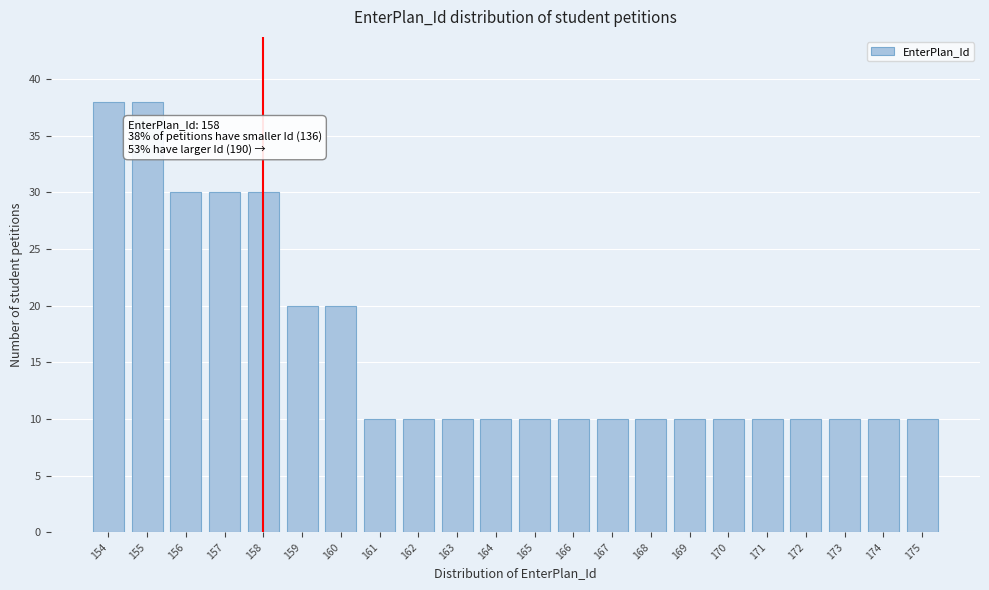

Reading left to right, extract all data points from this chart.

38	38	30	30	30	20	20	10	10	10	10	10	10	10	10	10	10	10	10	10	10	10